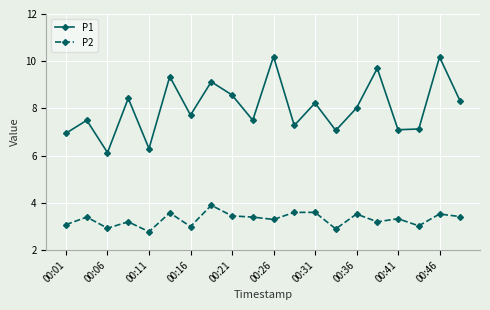

What is the difference between the maximum and minimum values in the P1 series?

4.1